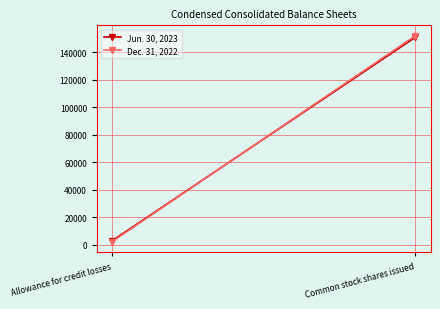

What is the sum of all Jun. 30, 2023 values?

153776